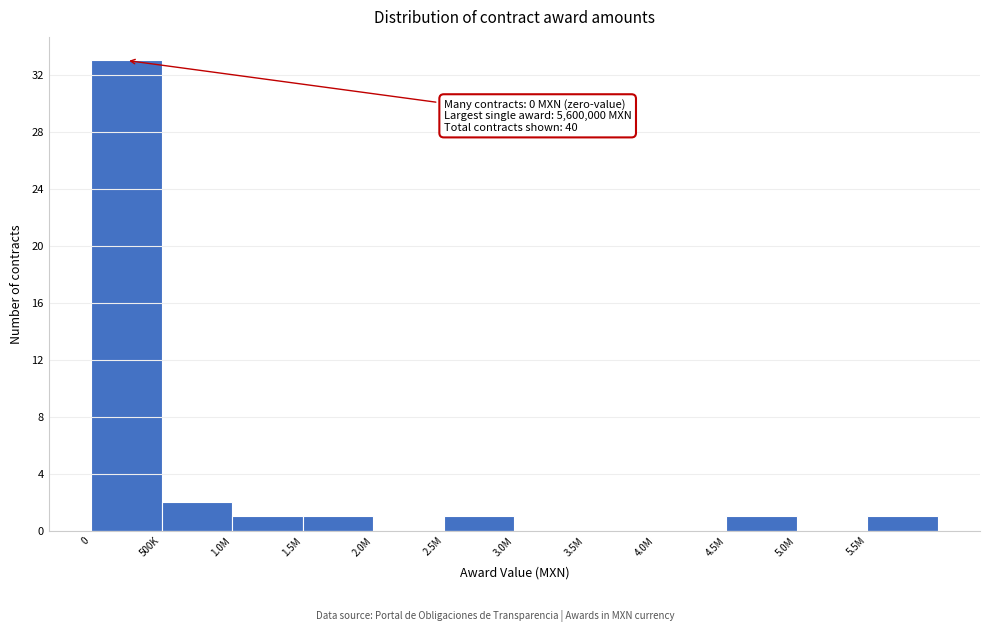

Reading left to right, what are all the values shown in this chart?

0=33	500K=2	1.0M=1	1.5M=1	2.0M=0	2.5M=1	3.0M=0	3.5M=0	4.0M=0	4.5M=1	5.0M=0	5.5M=1